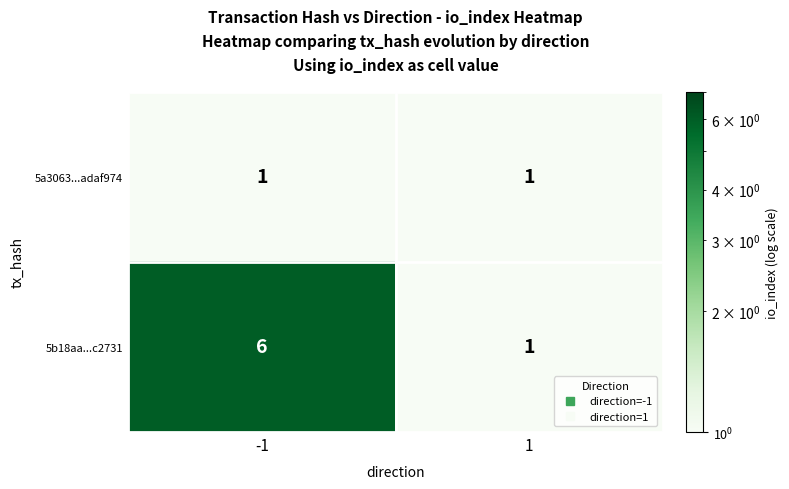

What is the total value across all series at -1?

7